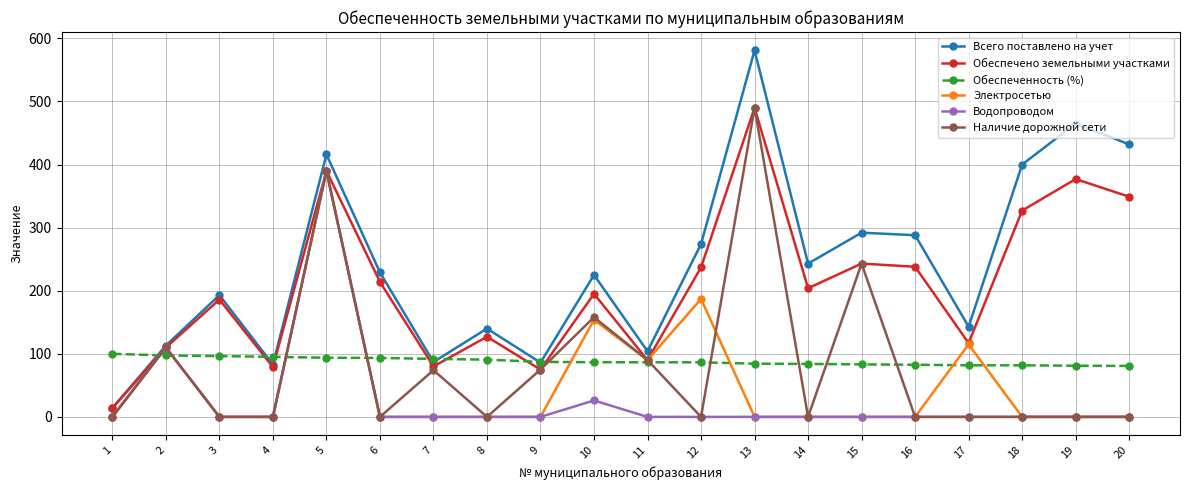

The Наличие дорожной сети series shows 243.0 at 15. True or false?

True